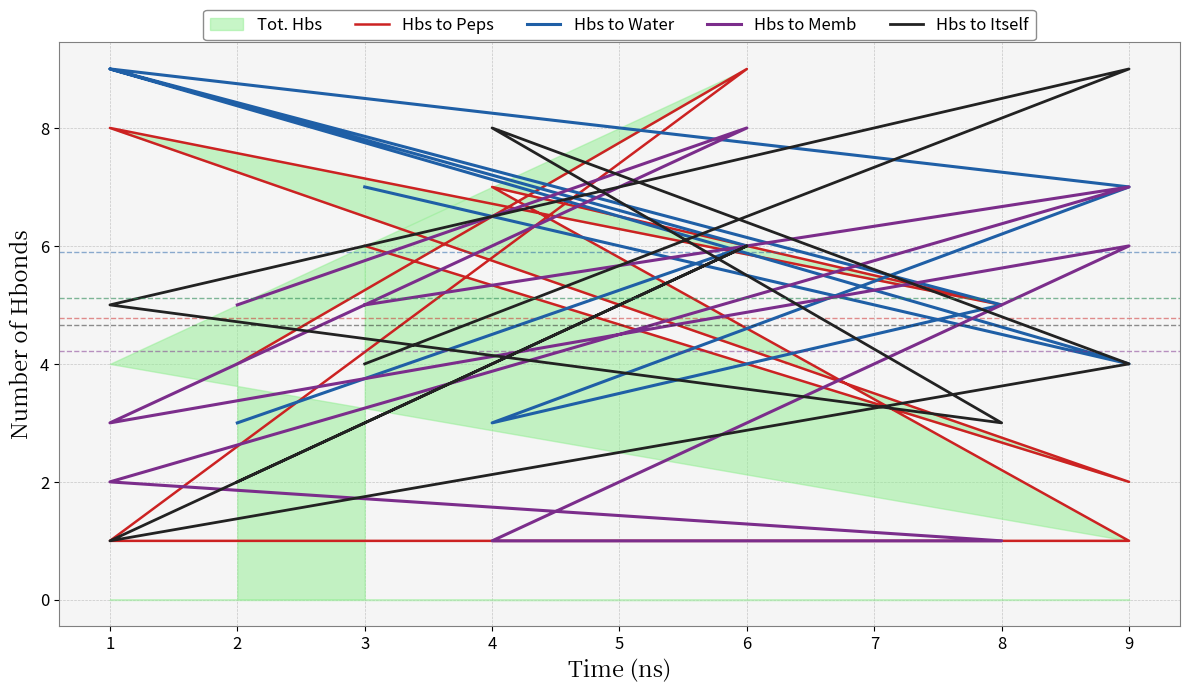

What is the value of the Hbs to Peps point at the 8th from the left?

2